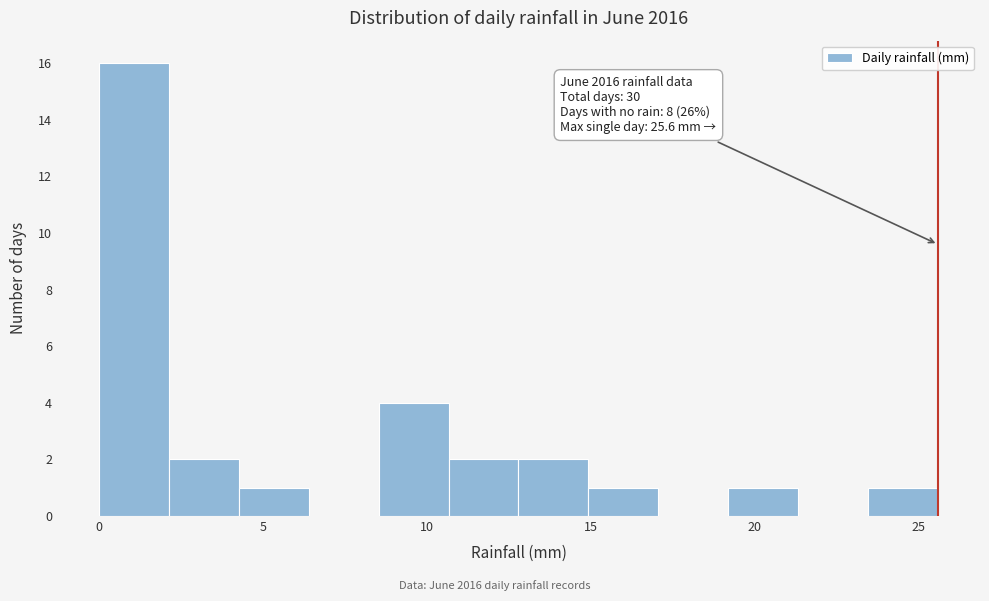

Over which range of the x-axis is the bar tallest?

0.0 to 2.0